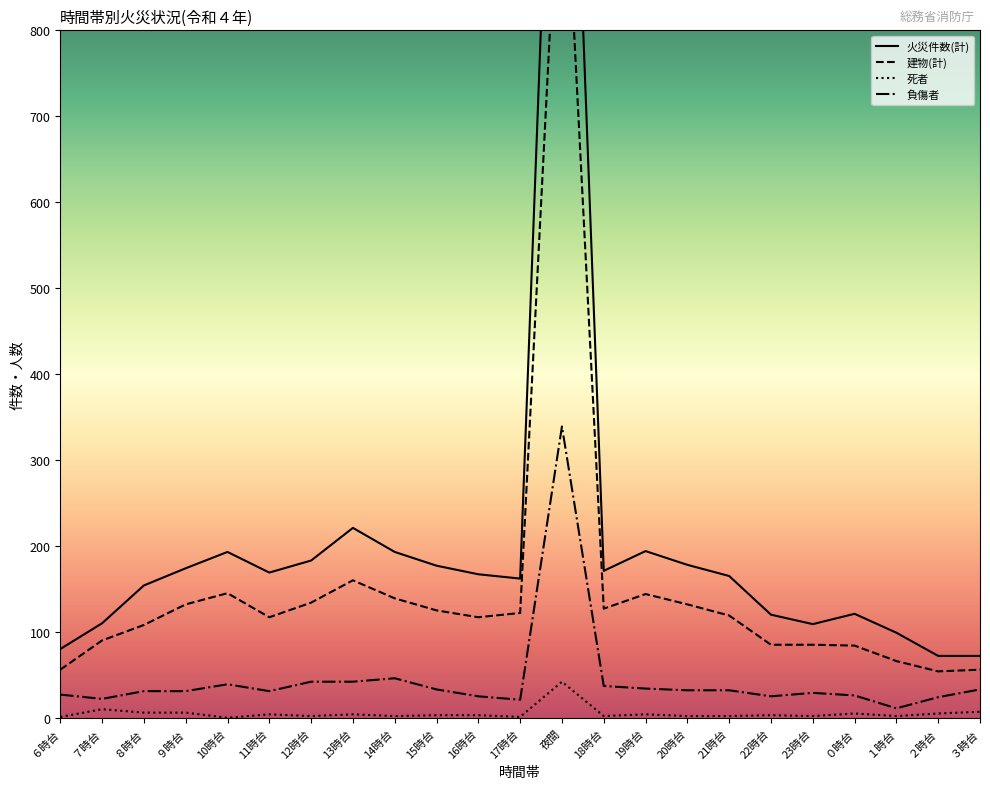

Rank the categories by 火災件数(計) value from lowest to highest.

２時台, ３時台, ６時台, １時台, 23時台, ７時台, 22時台, ０時台, ８時台, 17時台, 21時台, 16時台, 11時台, 18時台, ９時台, 15時台, 20時台, 12時台, 10時台, 14時台, 19時台, 13時台, 夜間